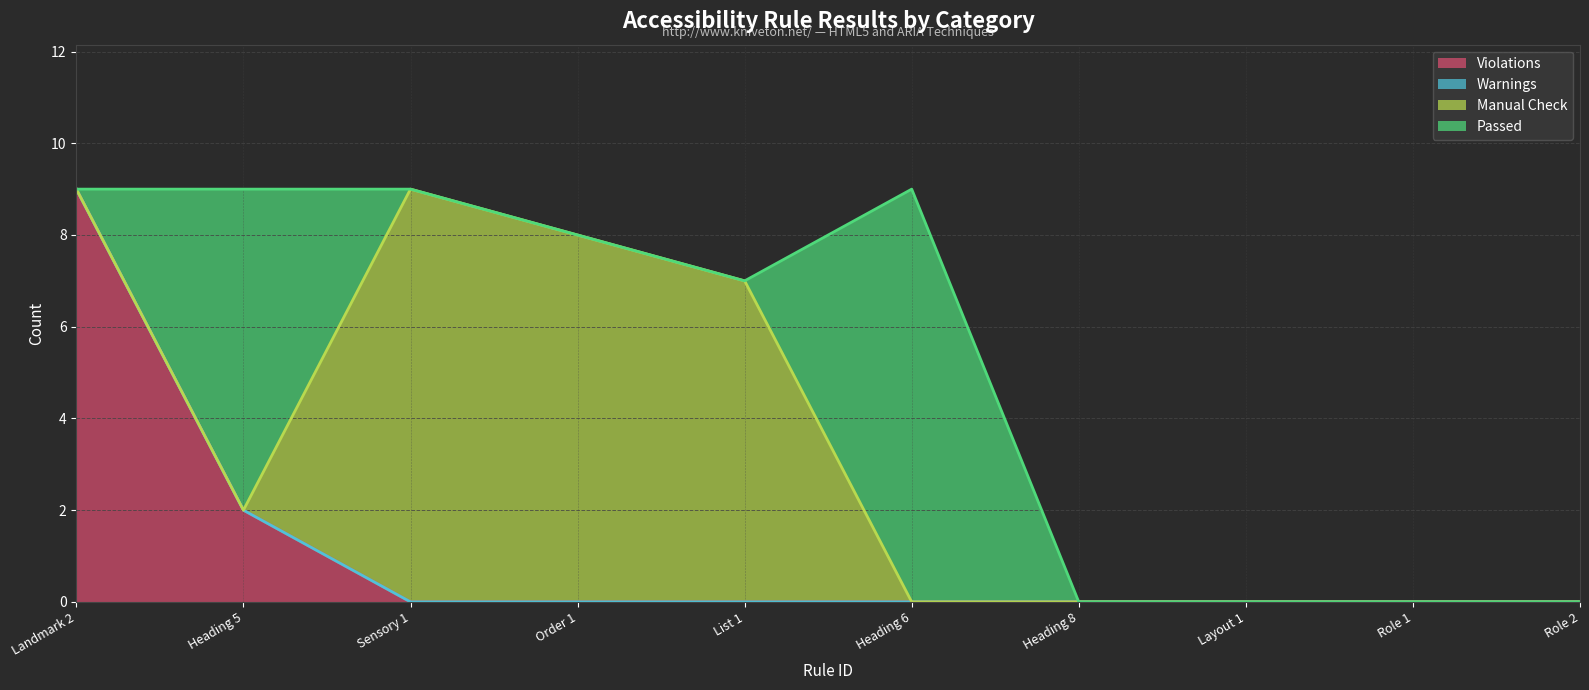

After their last crossing, which series has the higher values: Violations or Passed?

Passed